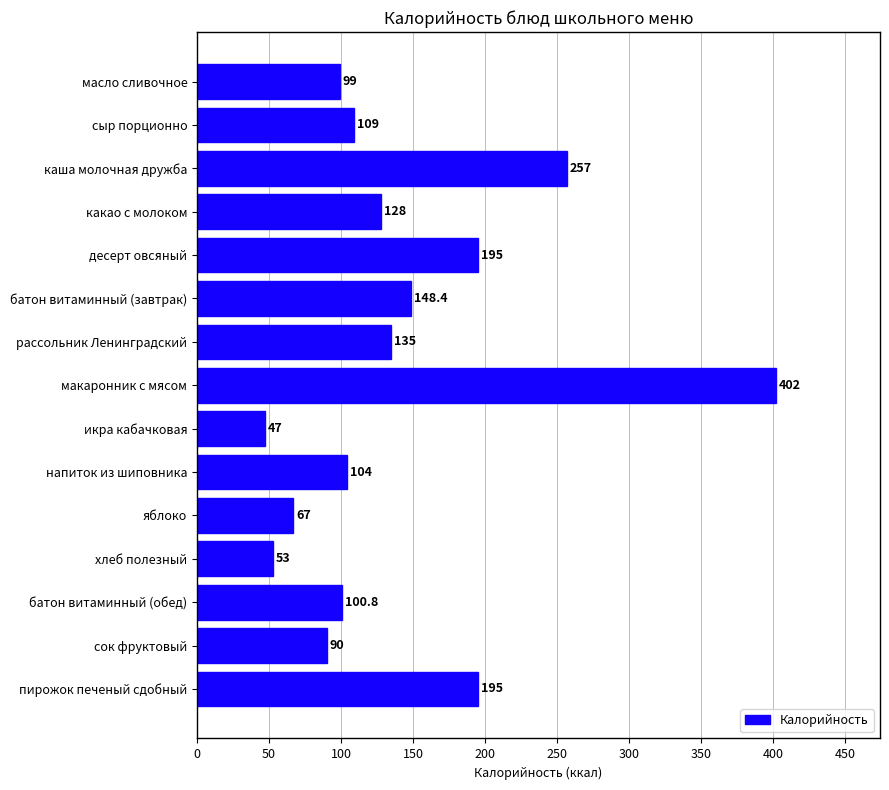

The value at батон витаминный (завтрак) is 148.4. True or false?

True